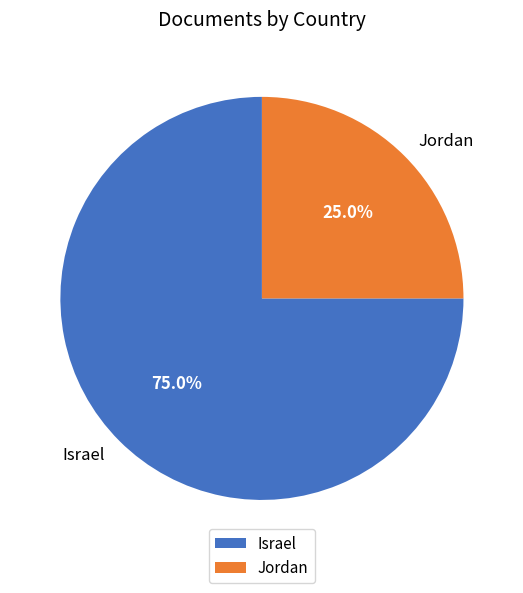

Which category has the biggest portion of the pie?

Israel